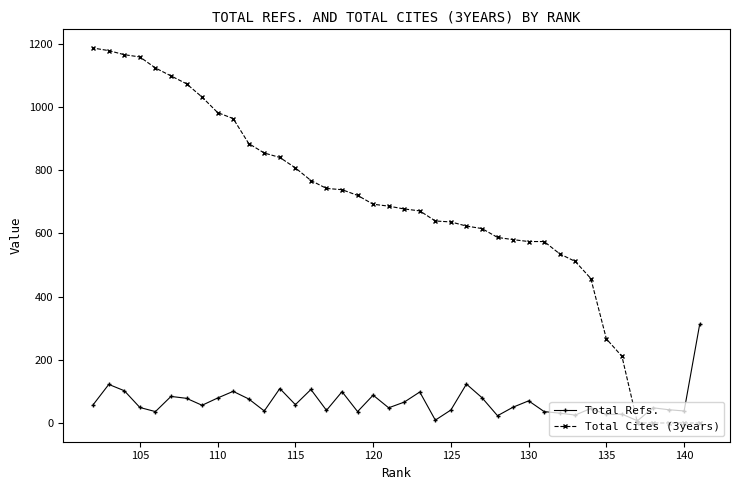

What is the lowest value of the Total Refs. series?

7